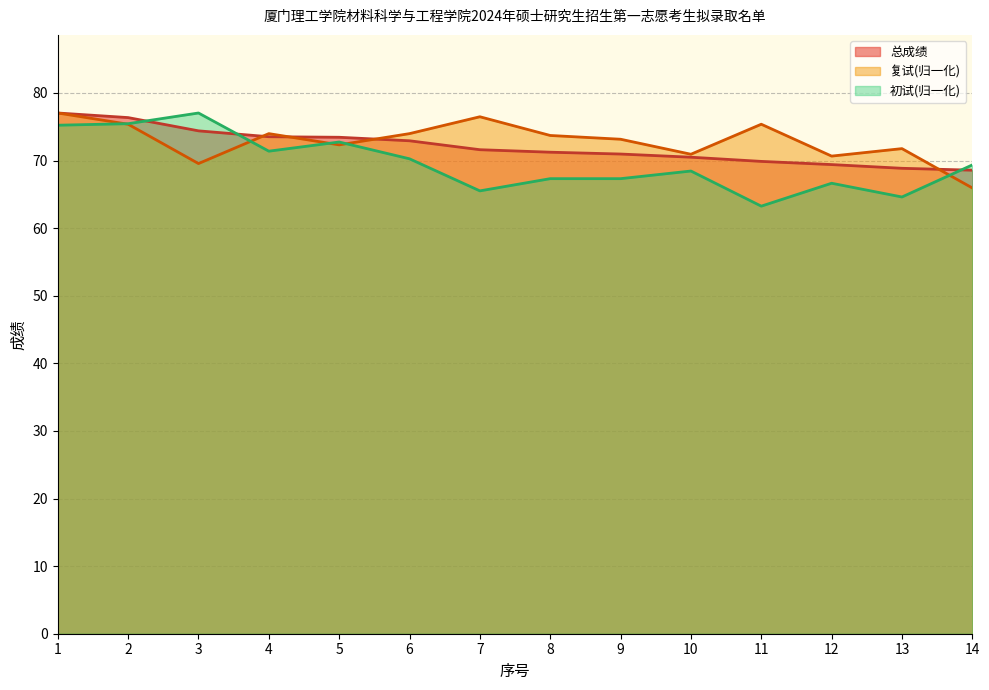

At 8, list the series in order from largest to smallest.

复试(归一化), 总成绩, 初试(归一化)